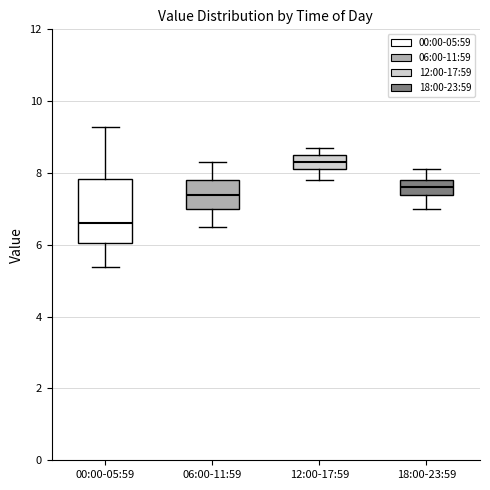

Where is the upper edge of the box for 06:00-11:59 on the y-axis? The values are not printed on the chart, so give them approximately, as read against the axis.

7.8